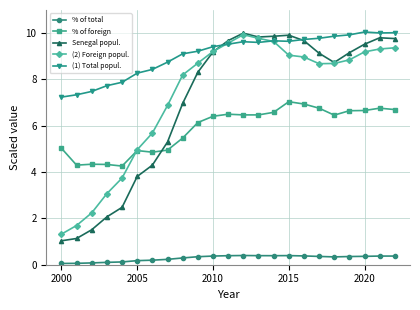

Which series has the largest range (max minus min)?

Senegal popul.